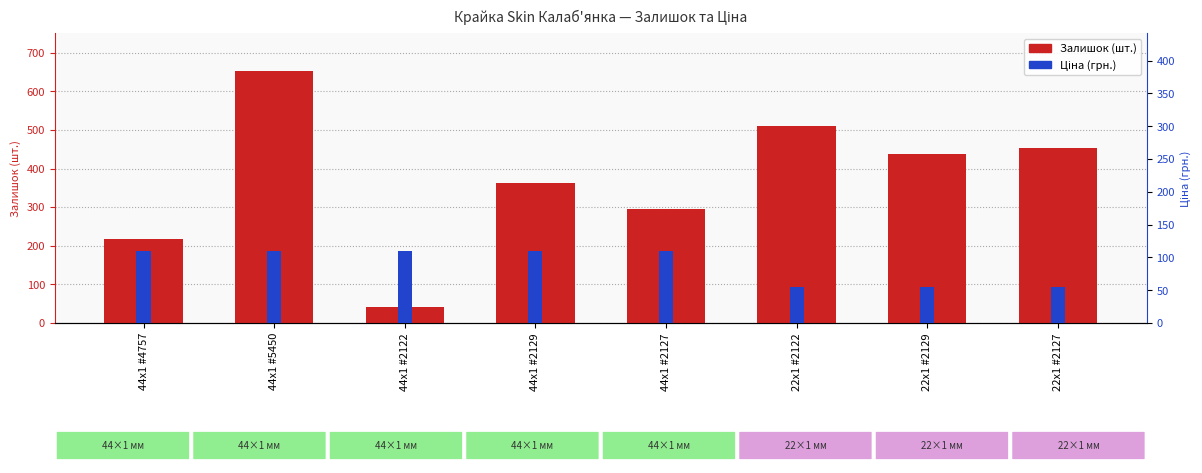

Reading right to left, extract all data points from this chart.

Залишок: 453.0	437.0	510.0	296.0	363.0	41.0	653.0	217.0
Ціна (грн.): 55.3	55.3	55.3	110.5	110.5	110.5	110.5	110.5